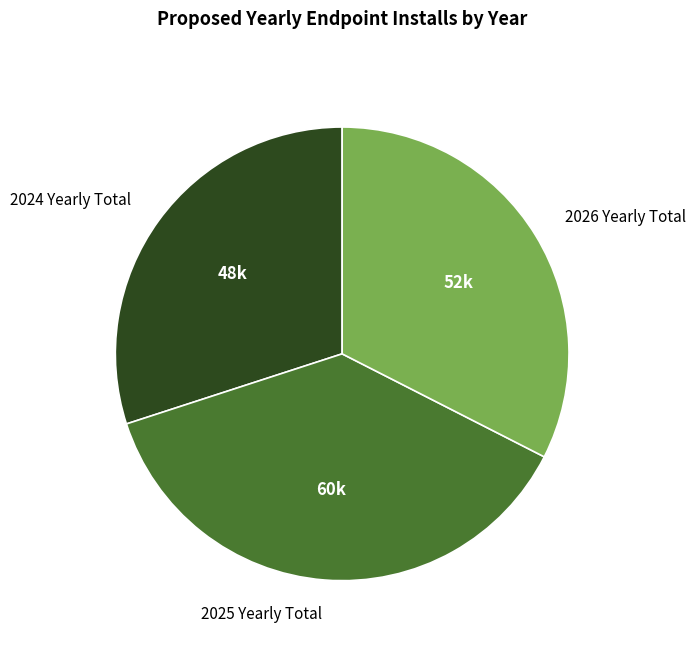

Rank the categories by value from lowest to highest.

2024 Yearly Total, 2026 Yearly Total, 2025 Yearly Total